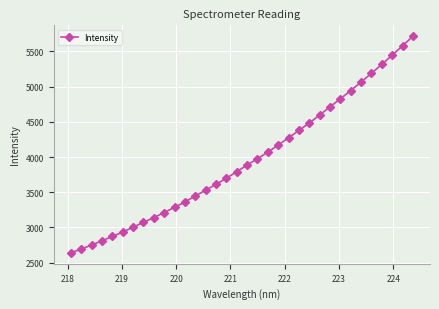

What is the difference between the maximum and minimum values?

3077.3